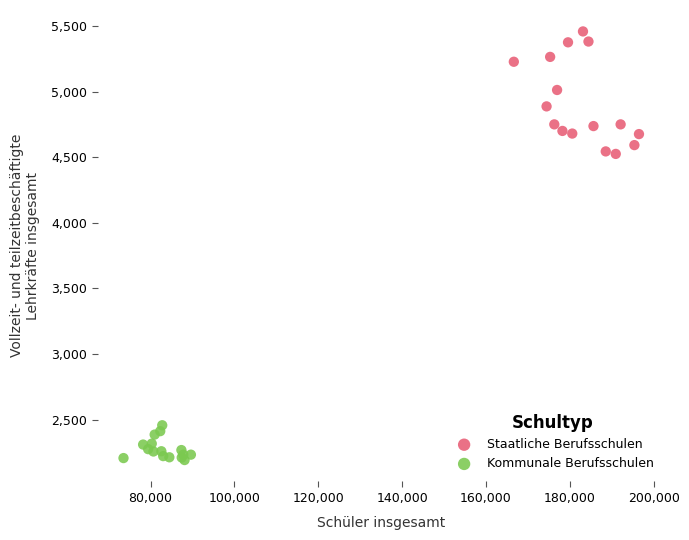

Which series contains the lowest Y value?

Kommunale Berufsschulen